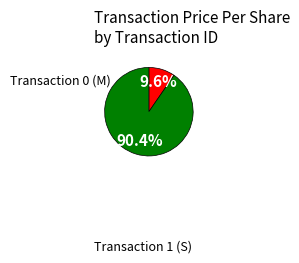

How many segments does this pie chart have?

2